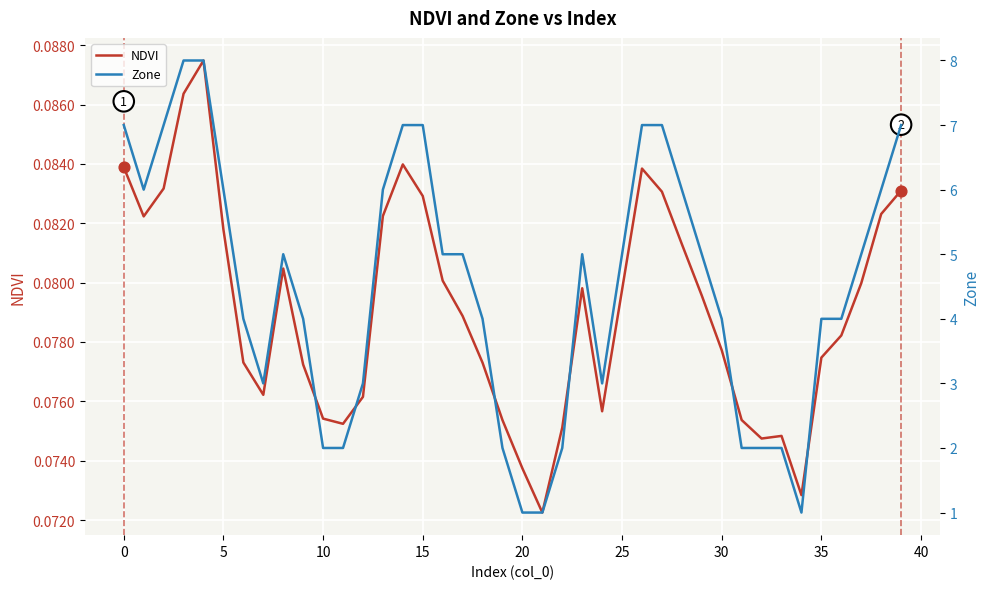

At how many categories does at least one series exceed 1?

37